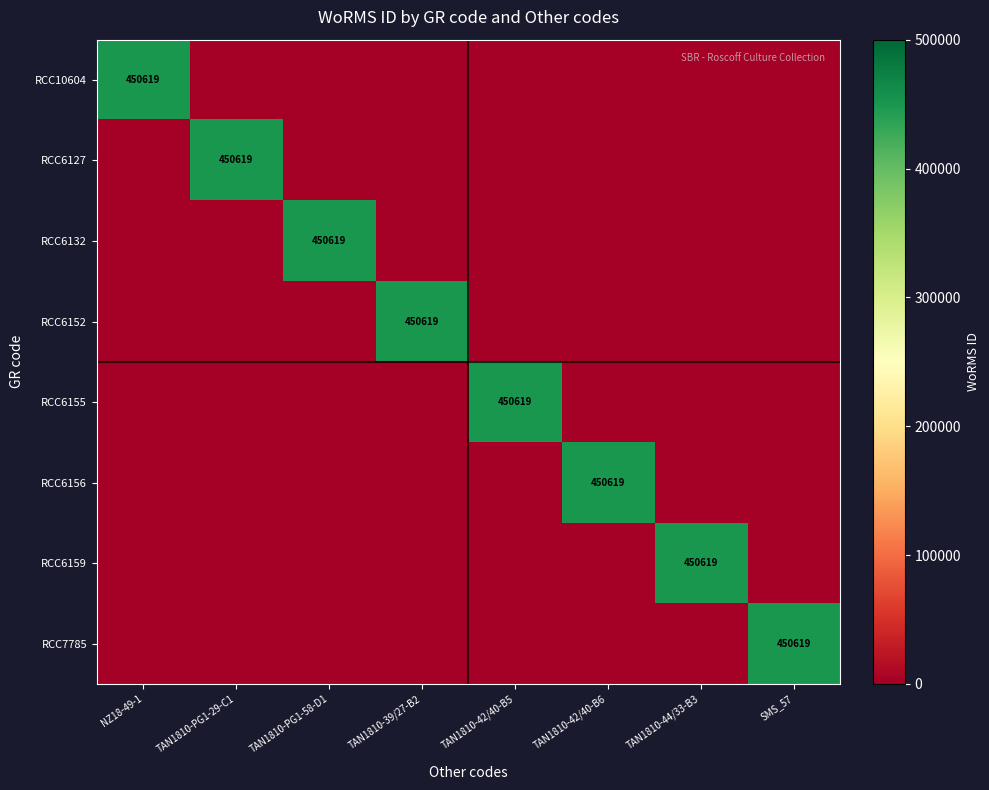

Which series has the widest spread of values?

RCC10604